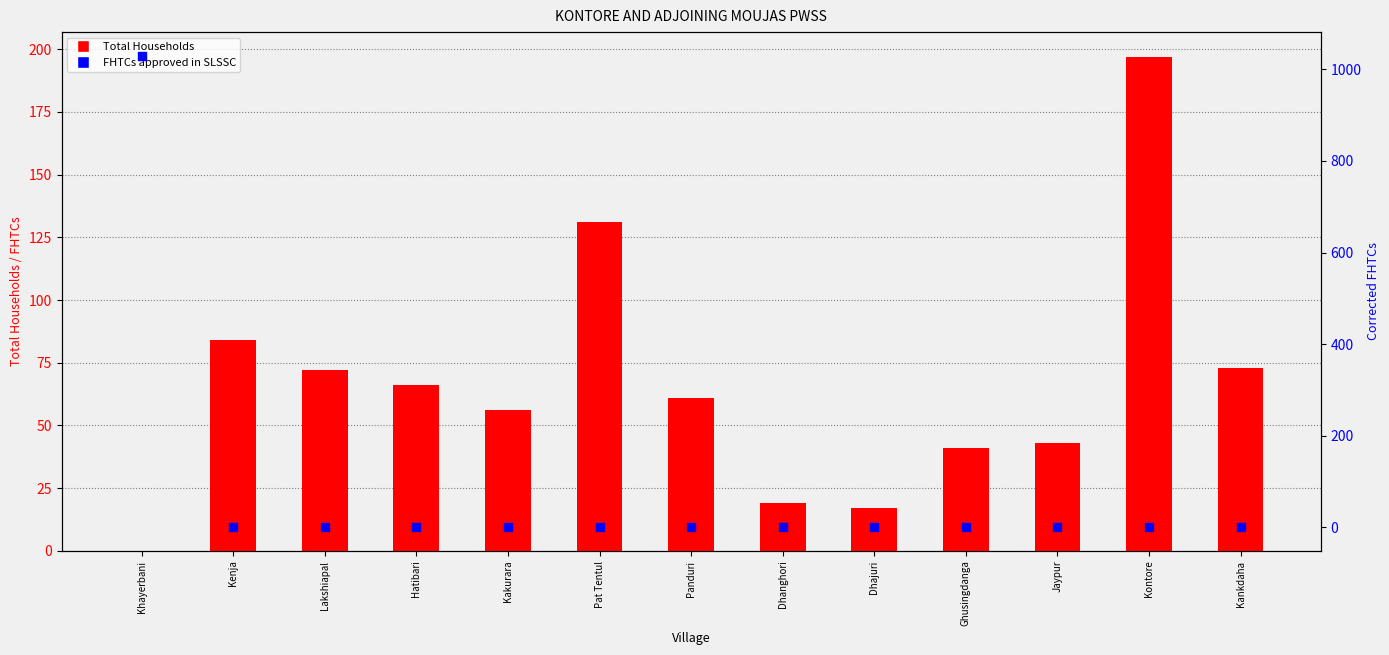

At how many categories does at least one series exceed 377?

1